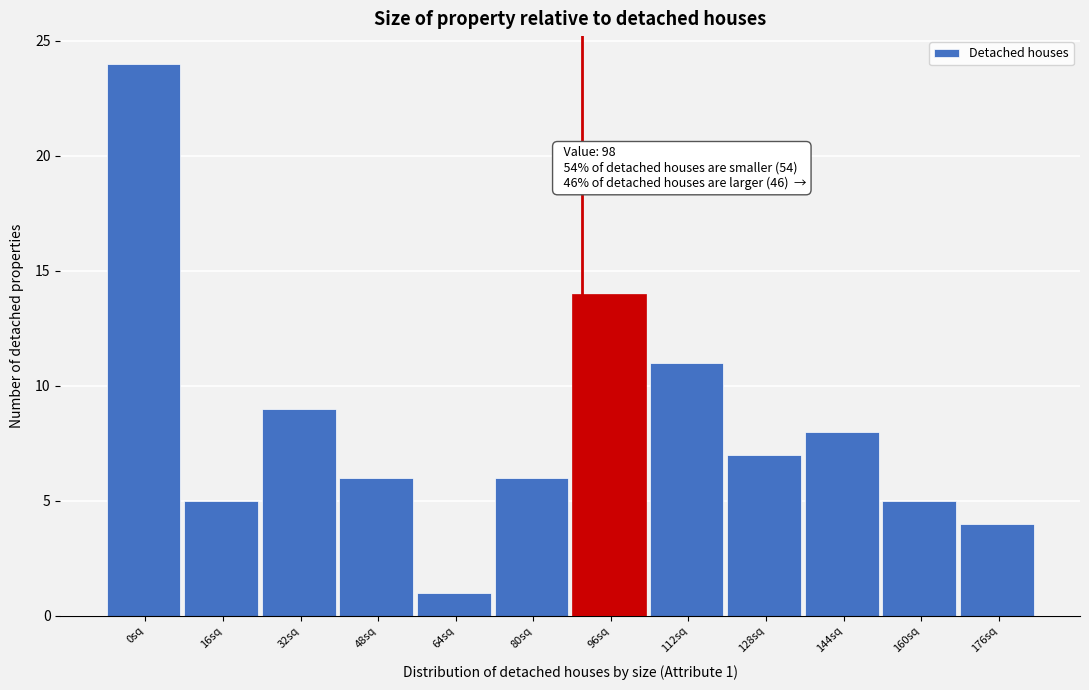

Reading left to right, what are all the values shown in this chart?

24	5	9	6	1	6	14	11	7	8	5	4